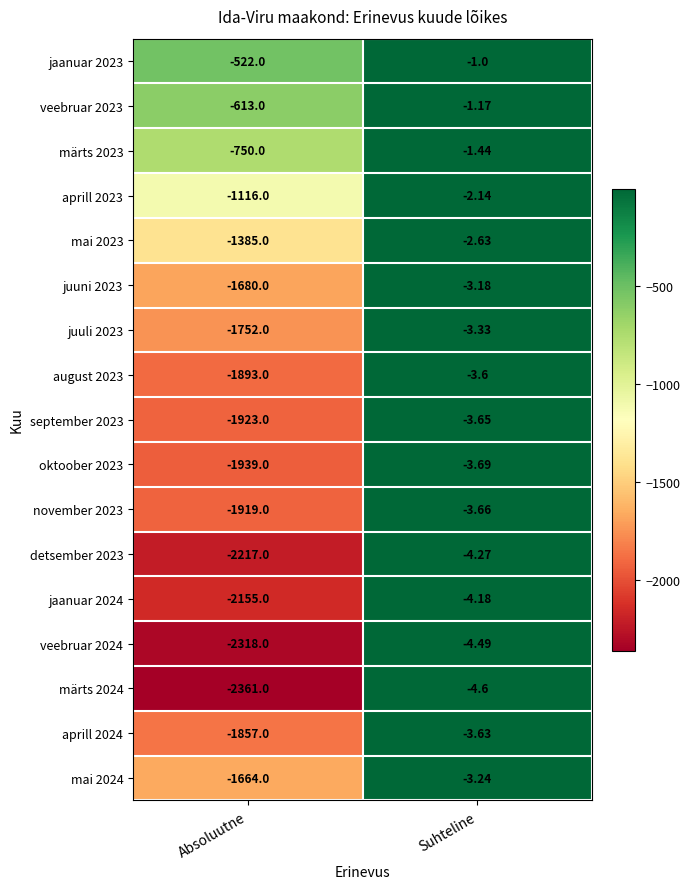

List the labels in order of märts 2024 value, largest first.

Suhteline, Absoluutne